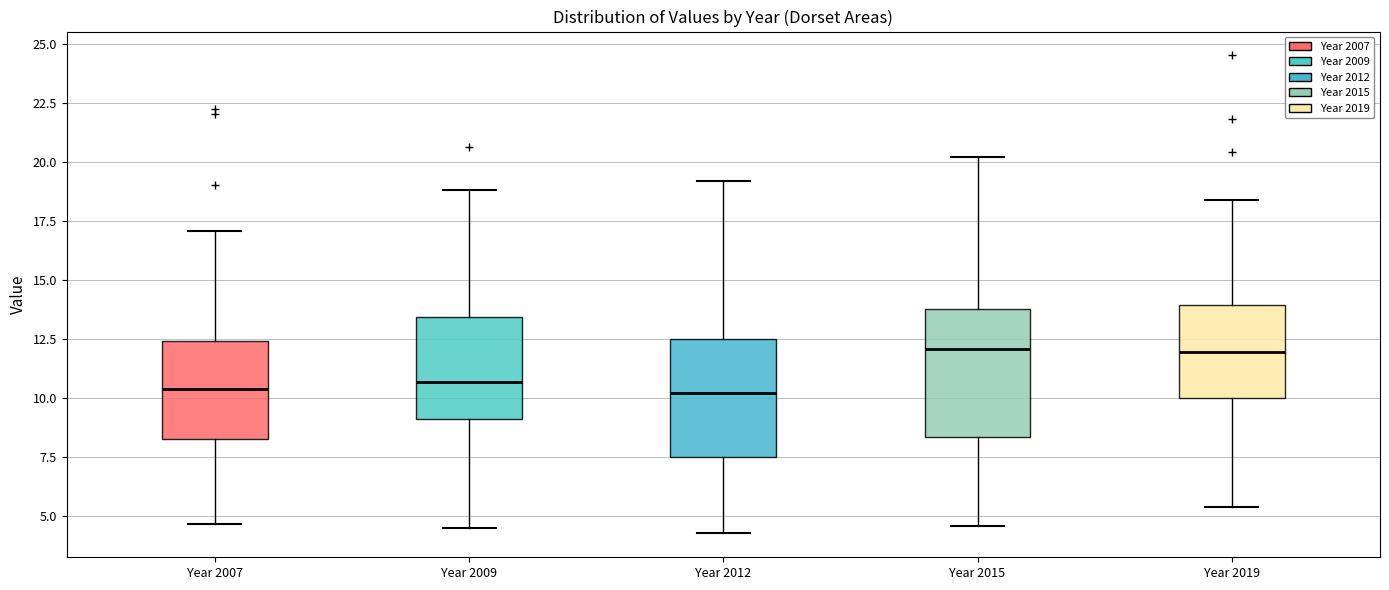

Reading left to right, read every box against the y-axis: the position of its median line, the range the box covers, and the ends of its whiskers. The values are not printed on the chart, so give them approximately, as read against the axis.

Year 2007: median 10.5, box 8.5 to 12.5, whiskers 4.5 to 17.0
Year 2009: median 10.5, box 9.0 to 13.5, whiskers 4.5 to 19.0
Year 2012: median 10.0, box 7.5 to 12.5, whiskers 4.5 to 19.0
Year 2015: median 12.0, box 8.5 to 14.0, whiskers 4.5 to 20.0
Year 2019: median 12.0, box 10.0 to 14.0, whiskers 5.5 to 18.5